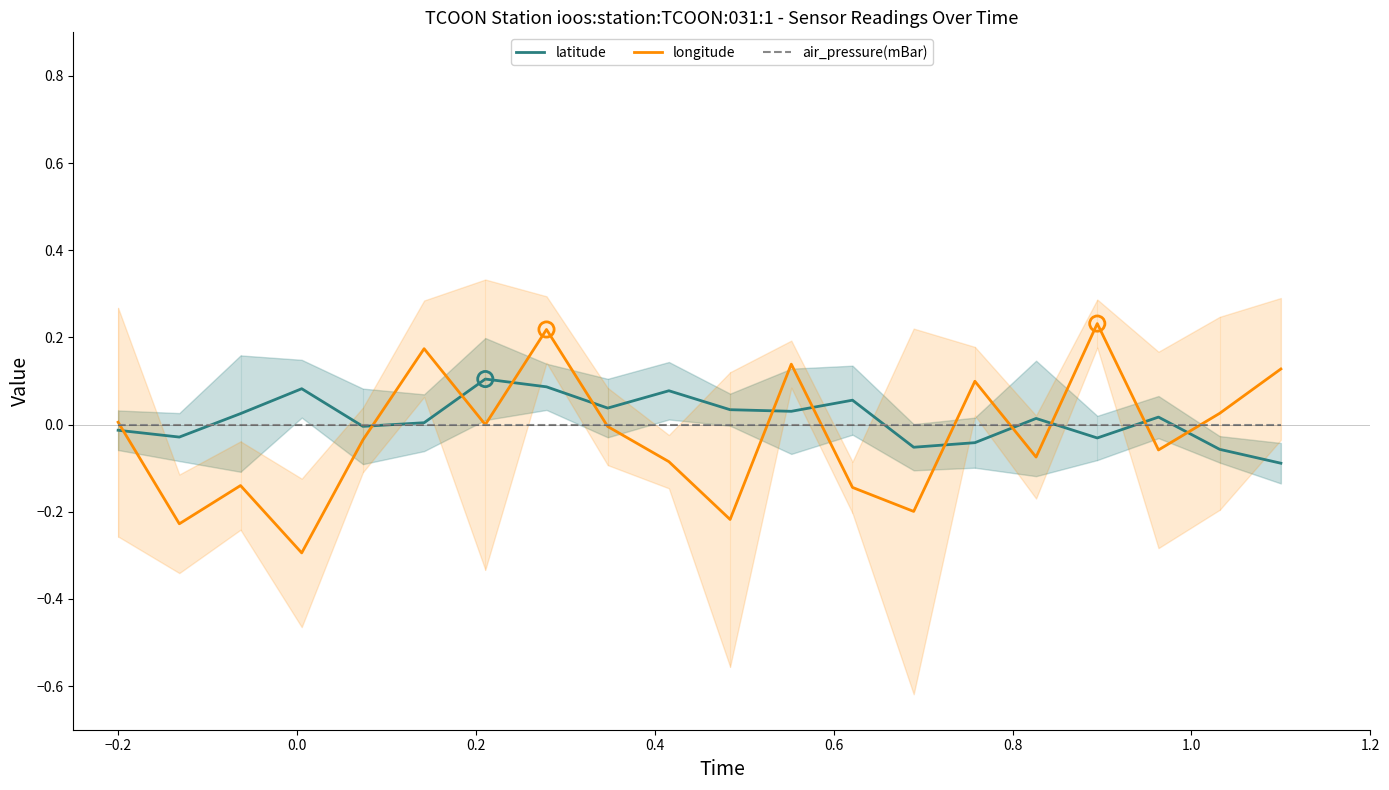

What is the minimum value for longitude?

-0.3